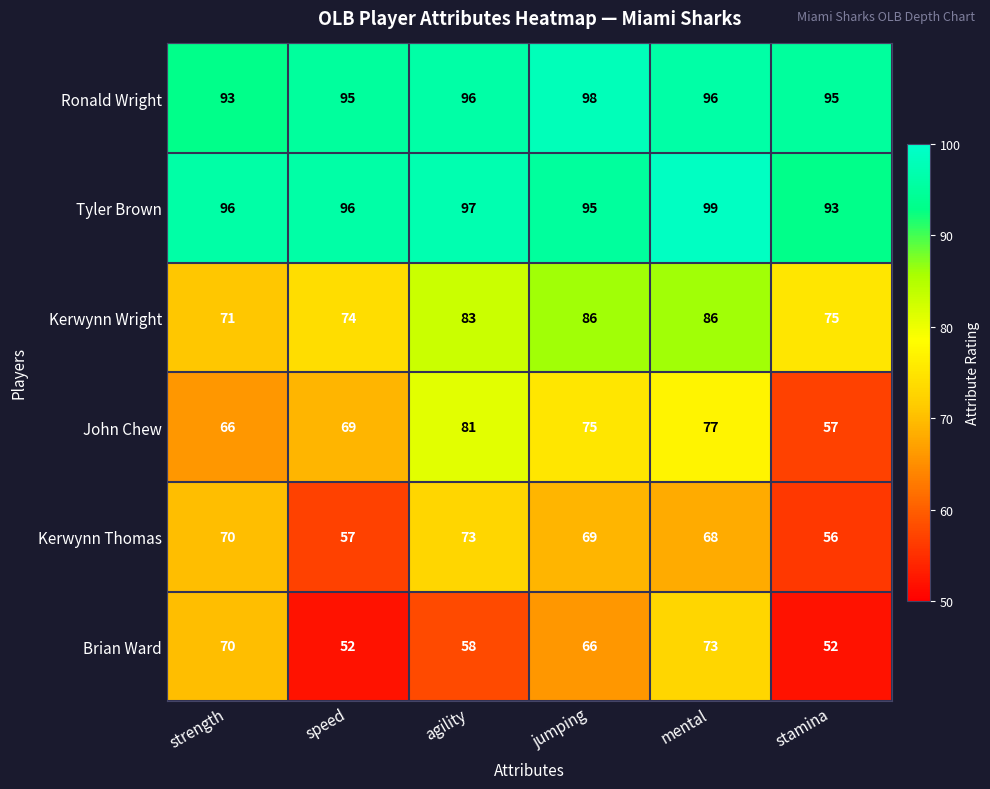

Where does the Brian Ward series first go above 66?

strength